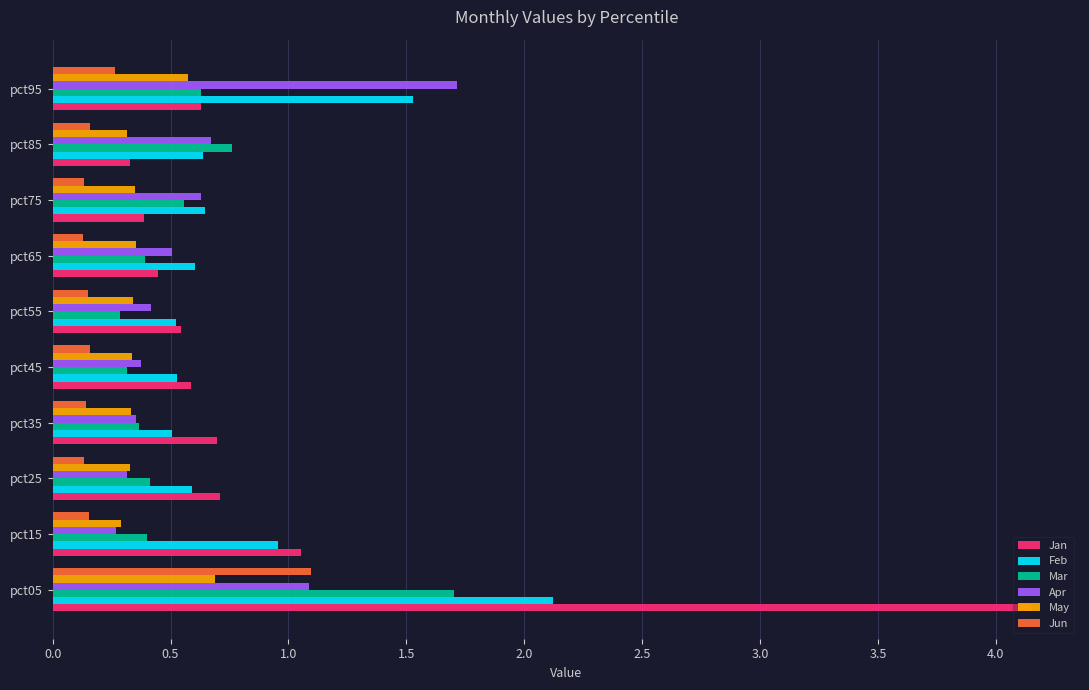

What are all the series names shown in the legend?

Jan, Feb, Mar, Apr, May, Jun